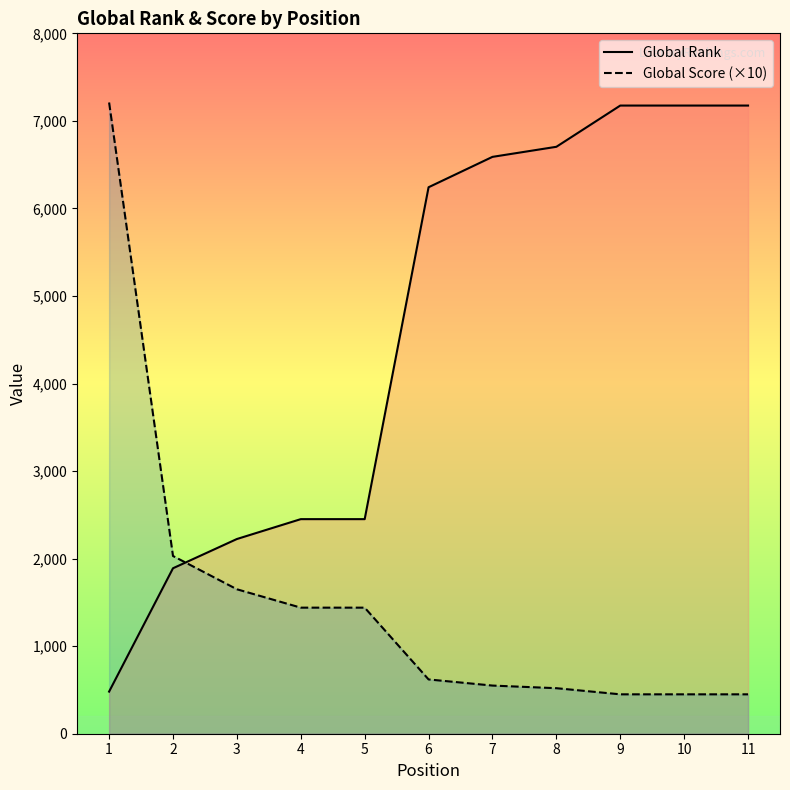

What is the difference between the second highest and minimum values in the Global Score (×10) series?

1580